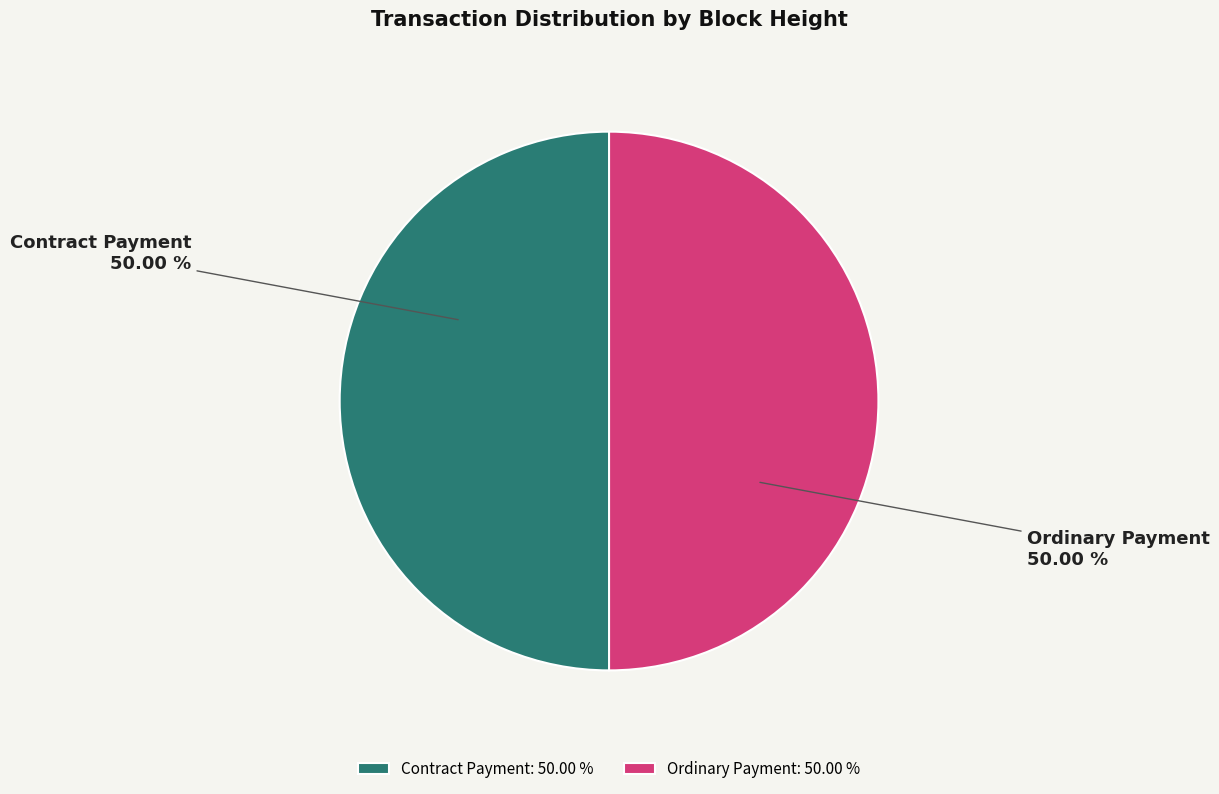

What is the ratio of the value at Ordinary Payment to the value at Contract Payment?

1.0